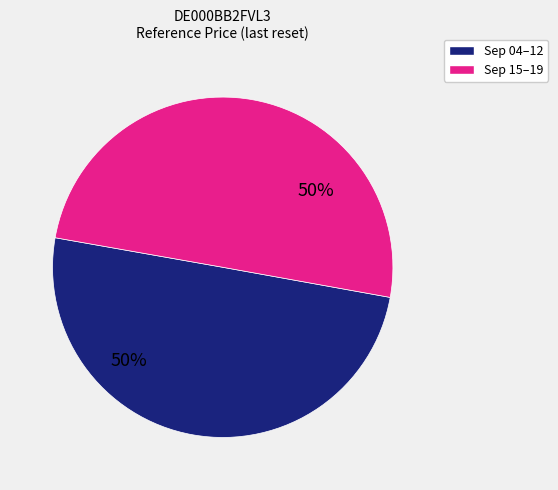

To the nearest percent, what is the average slice percentage?

50%